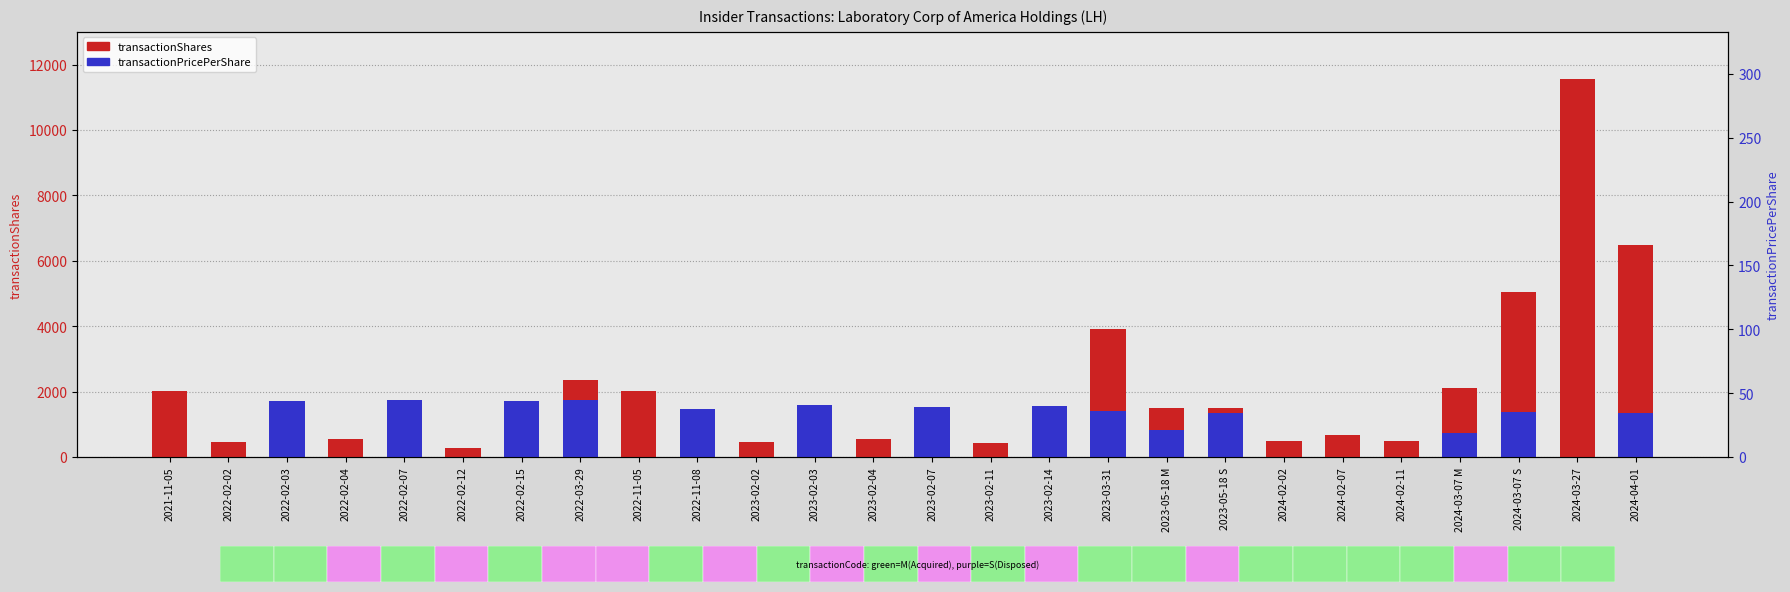

What is the label of the 9th bar from the left?

2022-11-05